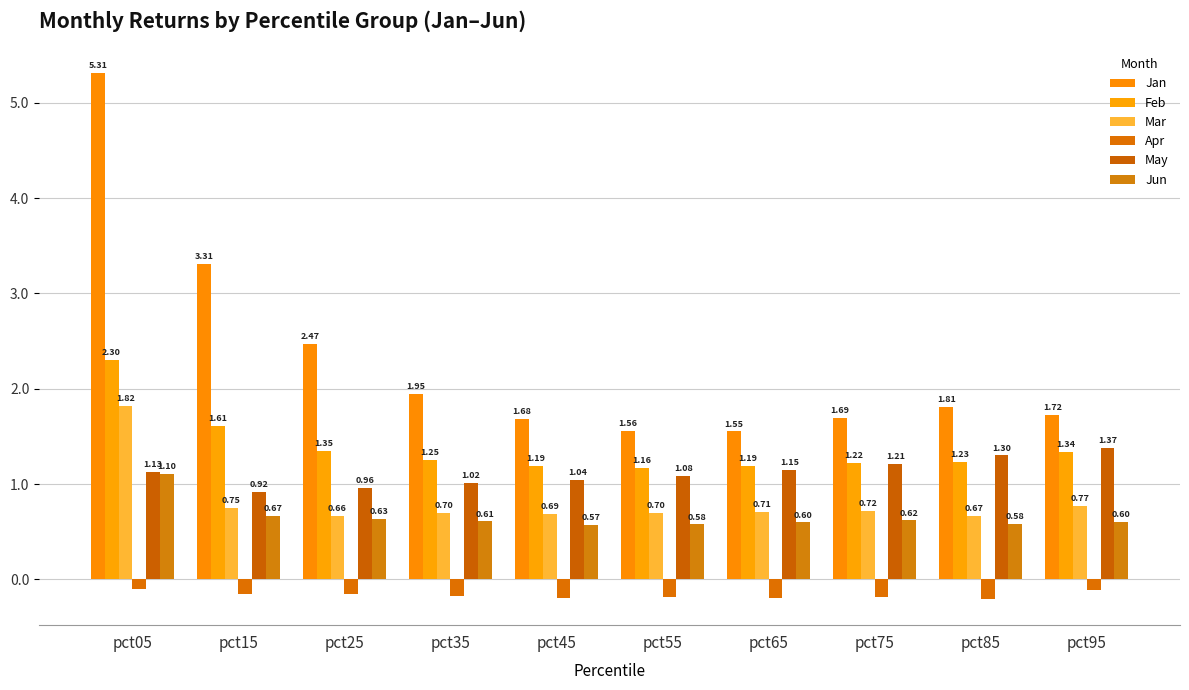

What is the difference between the highest and lowest values at pct05?

5.4